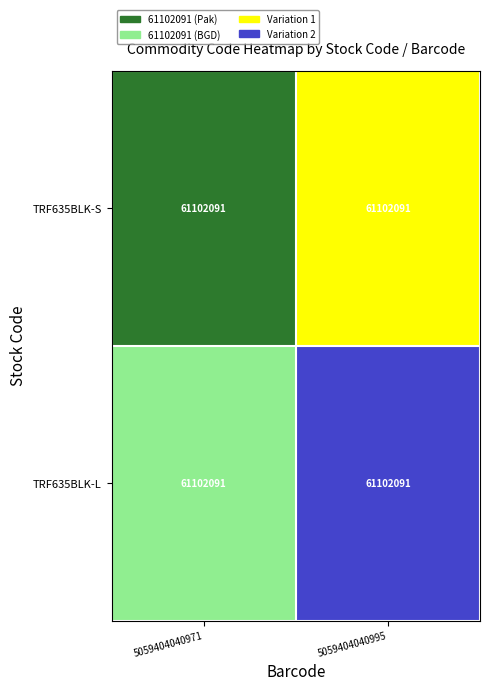

Reading left to right, transcribe all the data shown in this chart.

TRF635BLK-S: 5059404040971=61102091	5059404040995=61102091
TRF635BLK-L: 5059404040971=61102091	5059404040995=61102091